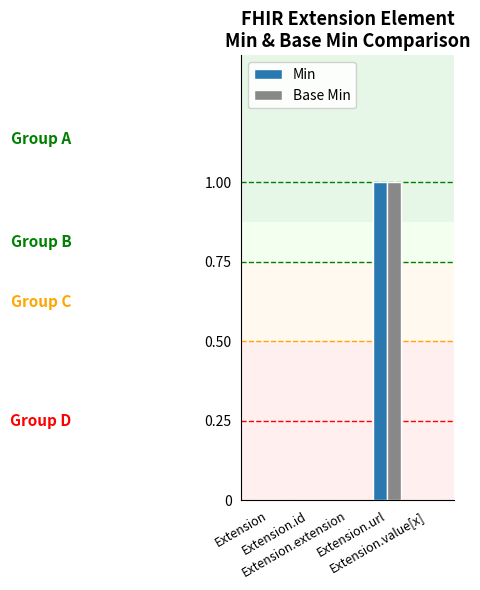

What are all the series names shown in the legend?

Min, Base Min